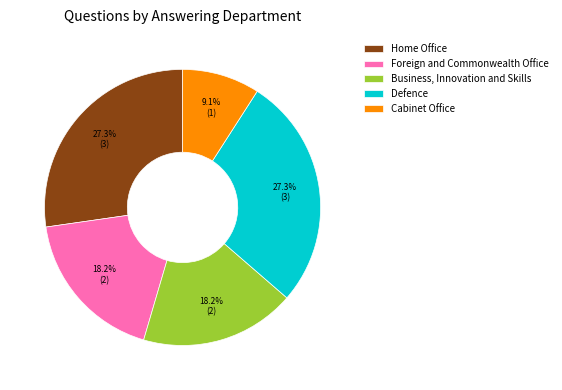

To the nearest percent, what percentage of the pie is Home Office?

27%